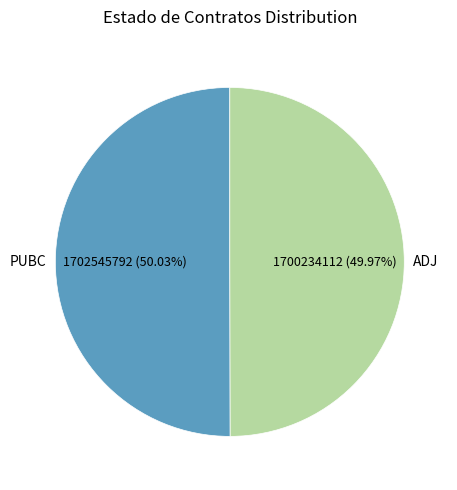

What is the ratio of the value at PUBC to the value at ADJ?

1.0